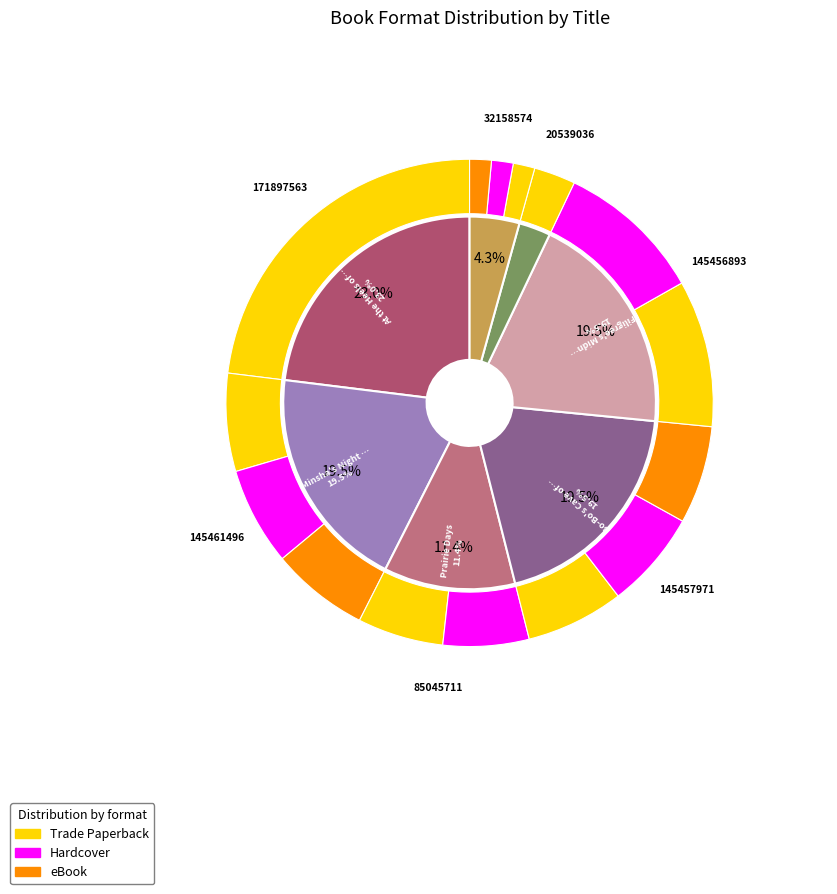

Does Bo-Bo's Cave of Gold represent more than half of the total?

No